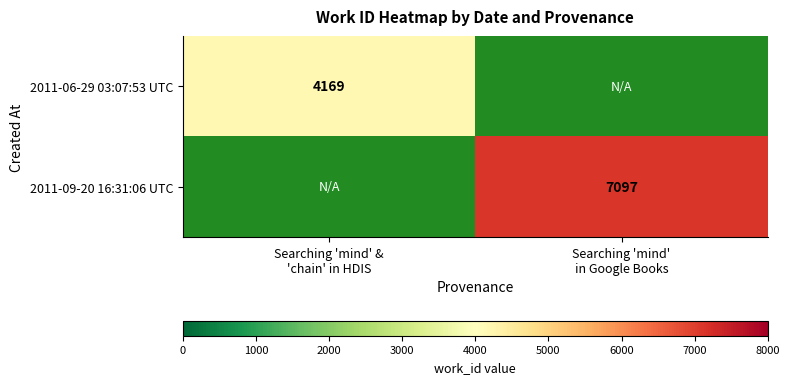

True or false: 2011-09-20 16:31:06 UTC has a value of 0 at Searching 'mind' & 'chain' in HDIS.

True